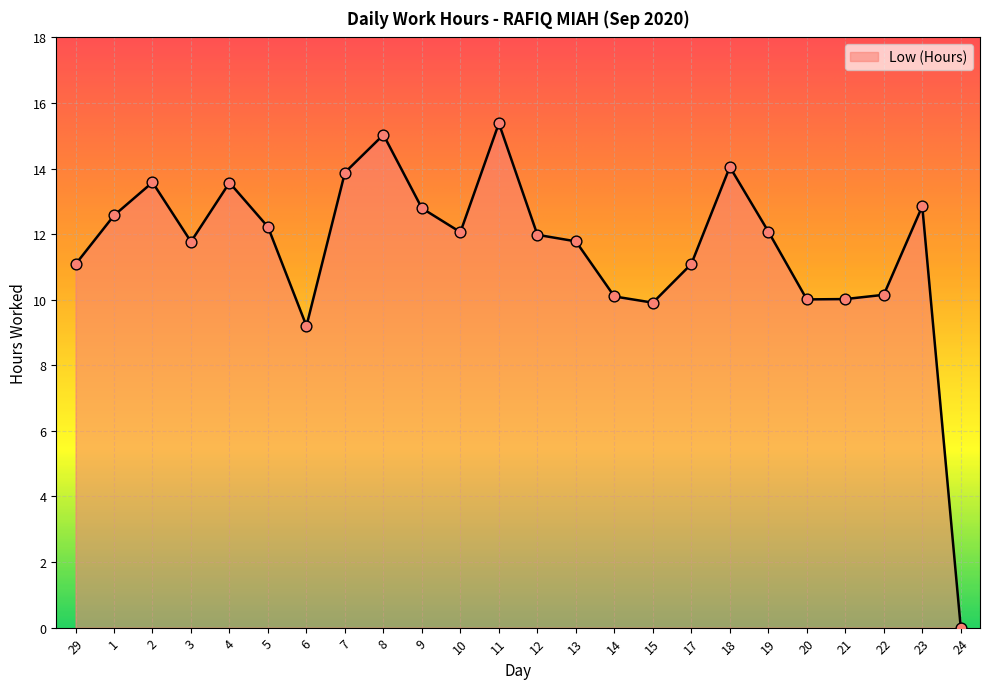

What is the change in value from 2 to 24?

-13.6